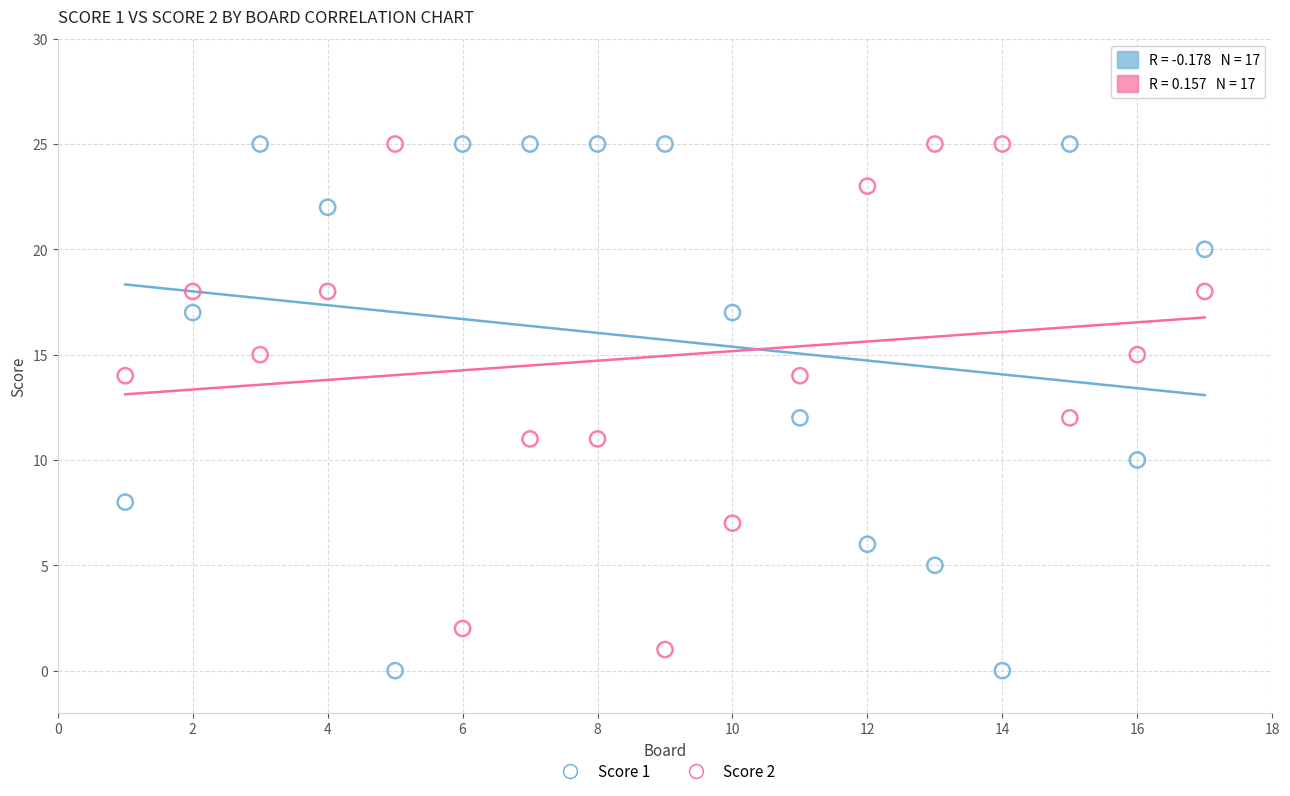

What is the X range (max minus min) for the scatter plot?

16